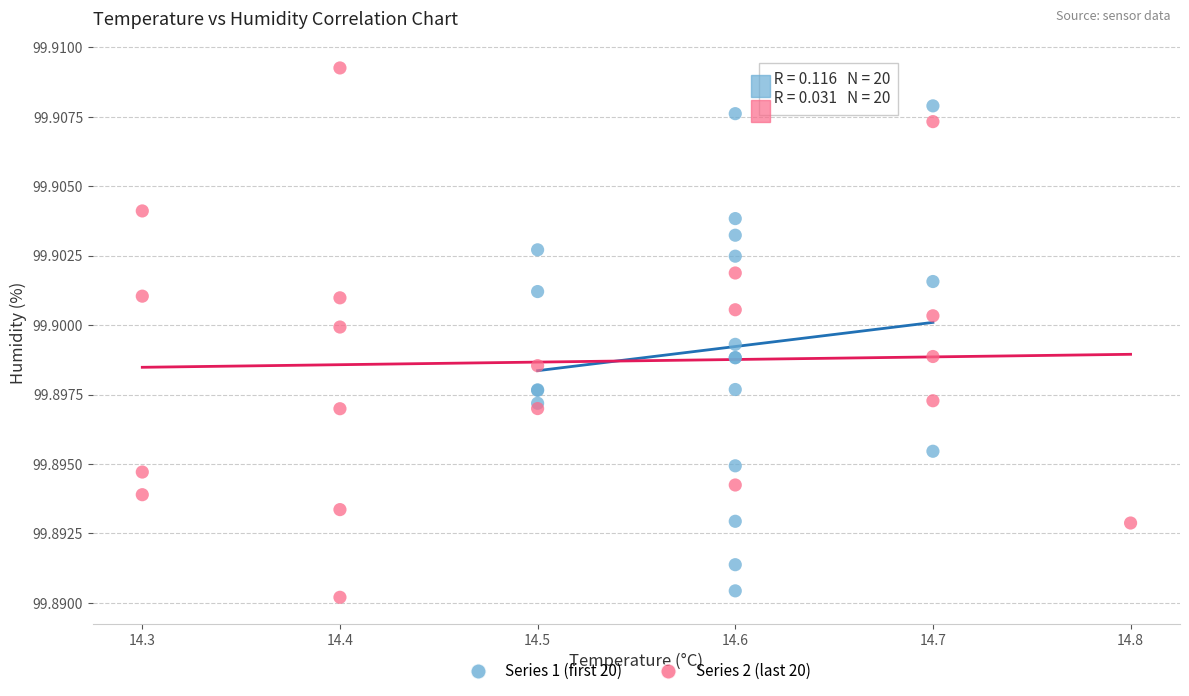

Which series reaches the maximum Y coordinate?

Series 2 (last 20)